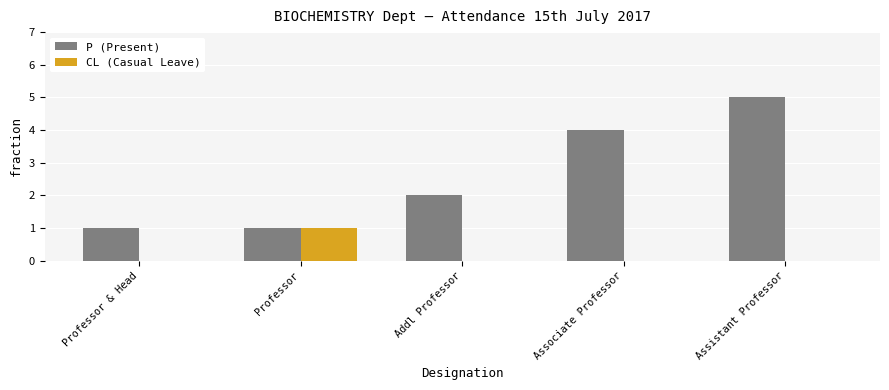

What are all the series names shown in the legend?

P (Present), CL (Casual Leave)